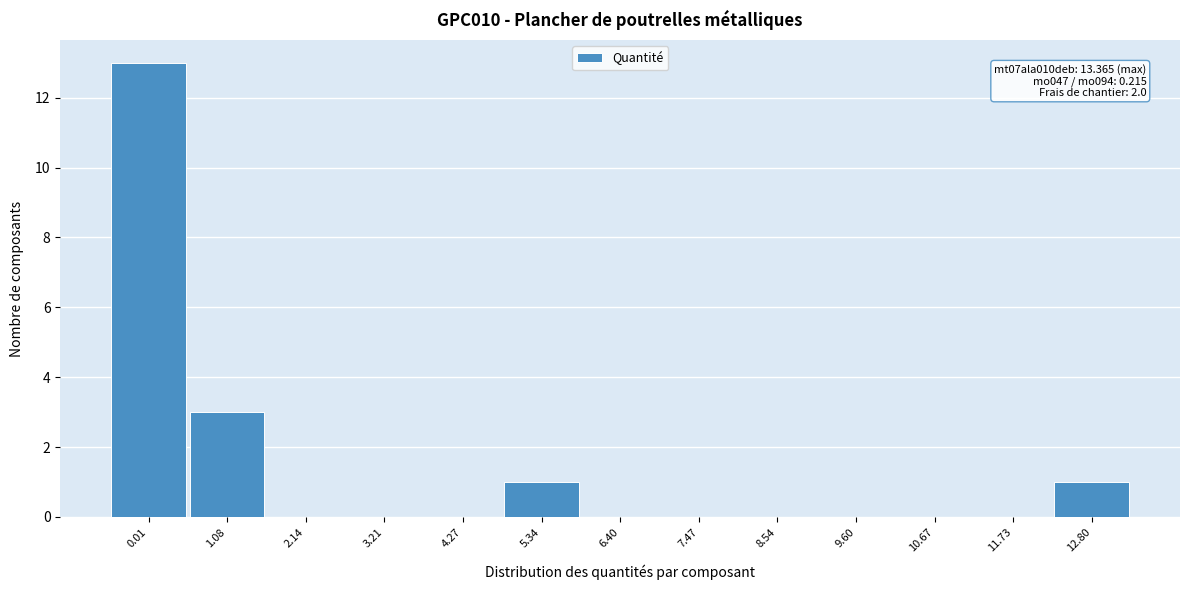

Reading left to right, extract all data points from this chart.

0.01=13	1.08=3	2.14=0	3.21=0	4.27=0	5.34=1	6.40=0	7.47=0	8.54=0	9.60=0	10.67=0	11.73=0	12.80=1